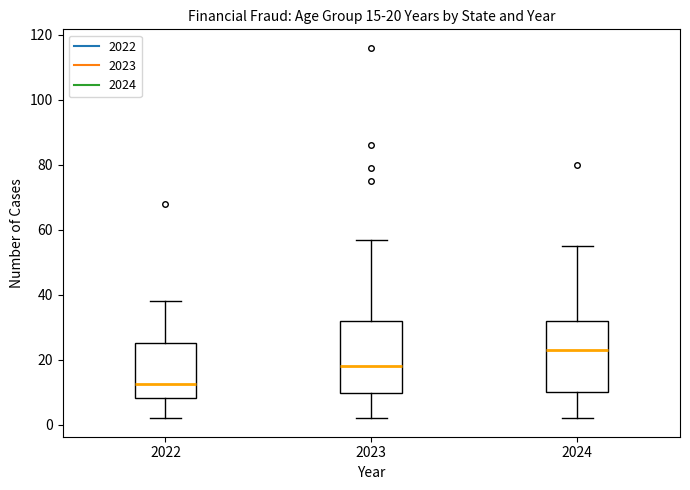

Which box's median line is the highest?

2024